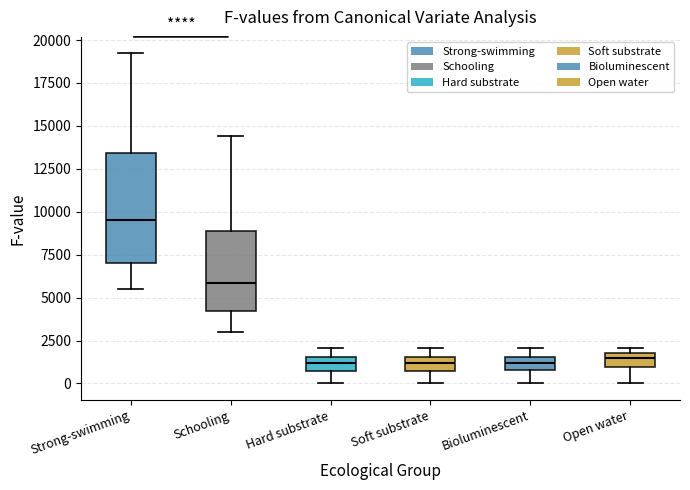

Where is the upper edge of the box for Strong-swimming on the y-axis? The values are not printed on the chart, so give them approximately, as read against the axis.

13500